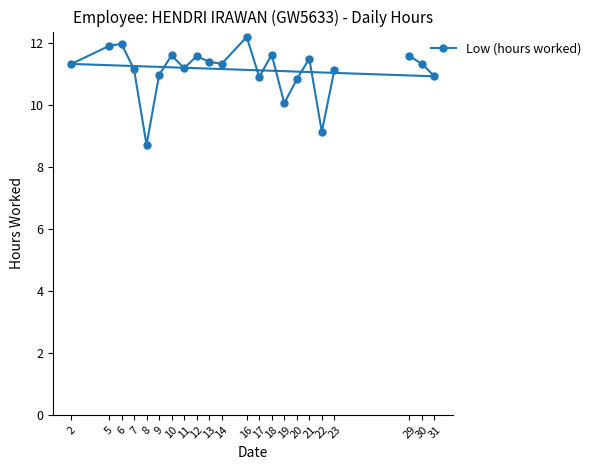

At which category does the chart reach its peak across all series?

16